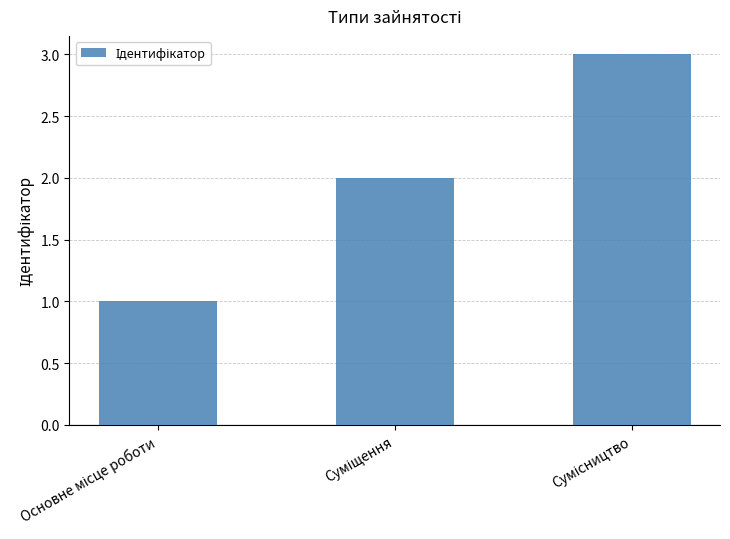

What is the maximum value shown in the chart?

3